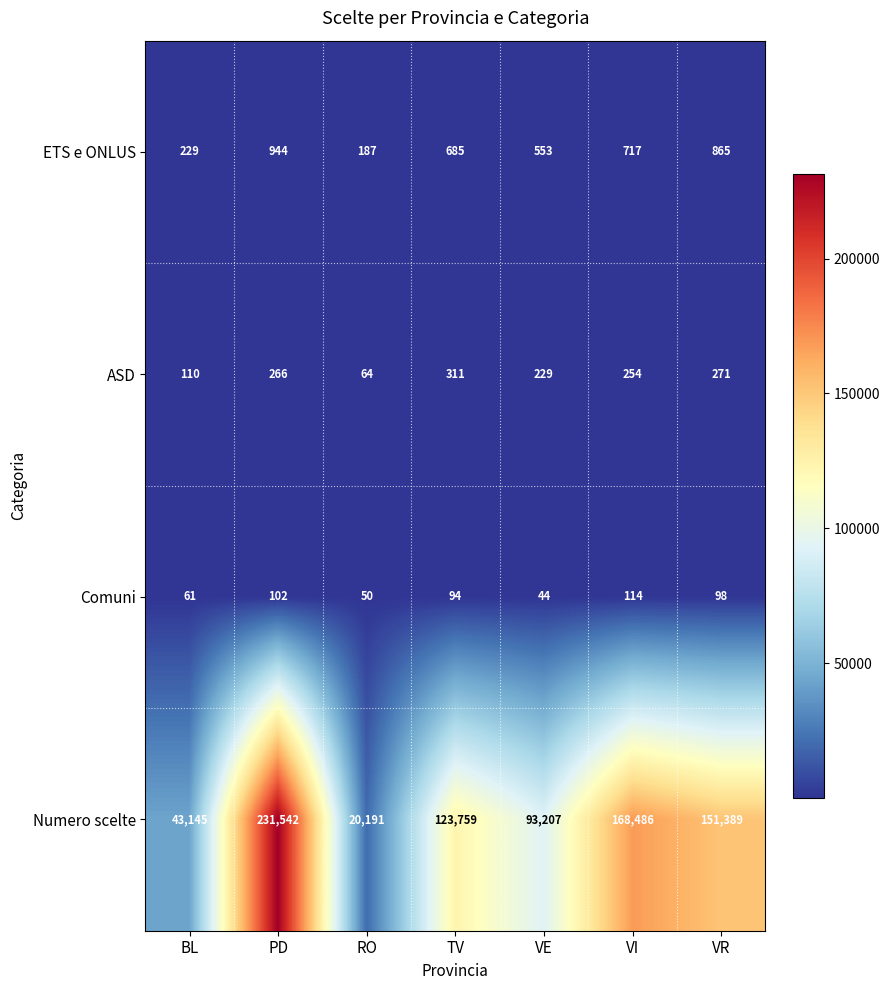

Reading left to right, what are all the values shown in this chart?

ETS e ONLUS: 229	944	187	685	553	717	865
ASD: 110	266	64	311	229	254	271
Comuni: 61	102	50	94	44	114	98
Numero scelte: 43145	231542	20191	123759	93207	168486	151389